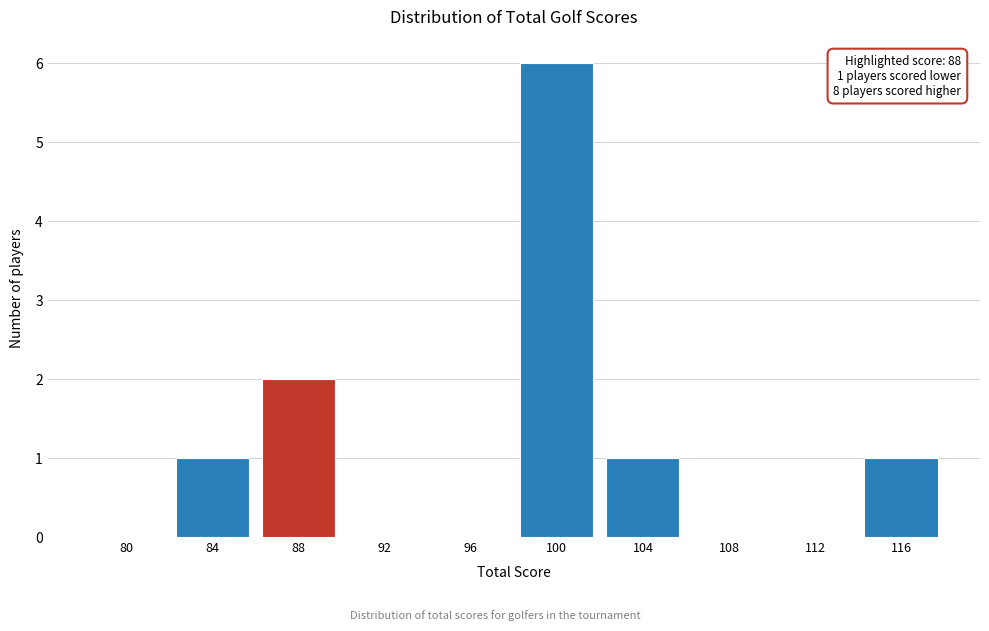

Reading left to right, list all the values displayed in this chart.

80=0	84=1	88=2	92=0	96=0	100=6	104=1	108=0	112=0	116=1